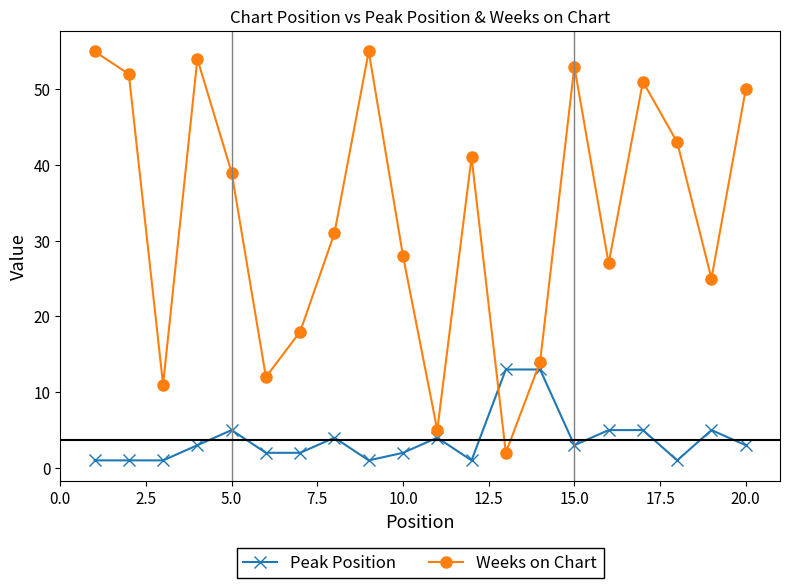

What is the greatest value displayed?

55